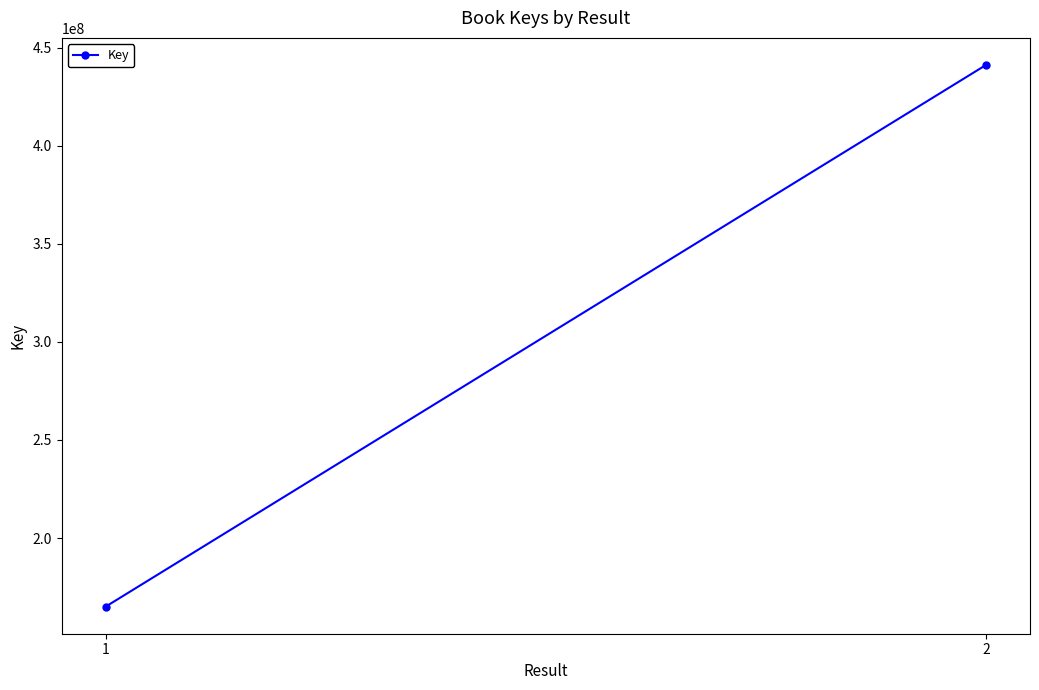

Reading left to right, what are all the values shown in this chart?

165023072	441124032